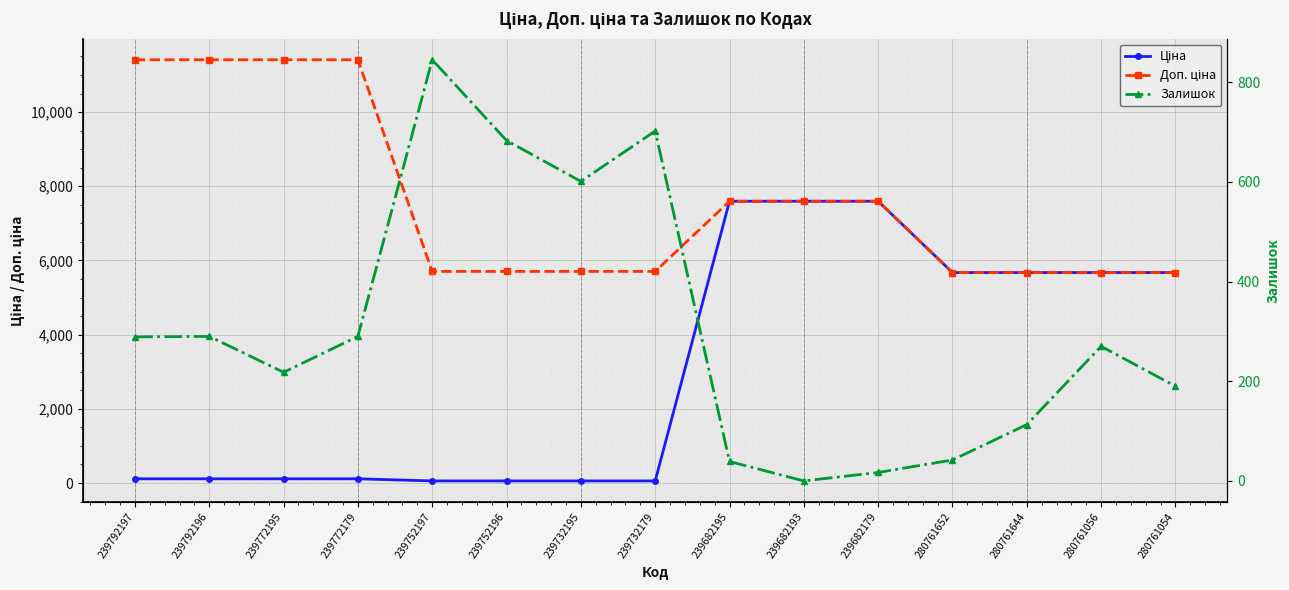

At how many categories does at least one series exceed 4900?

15